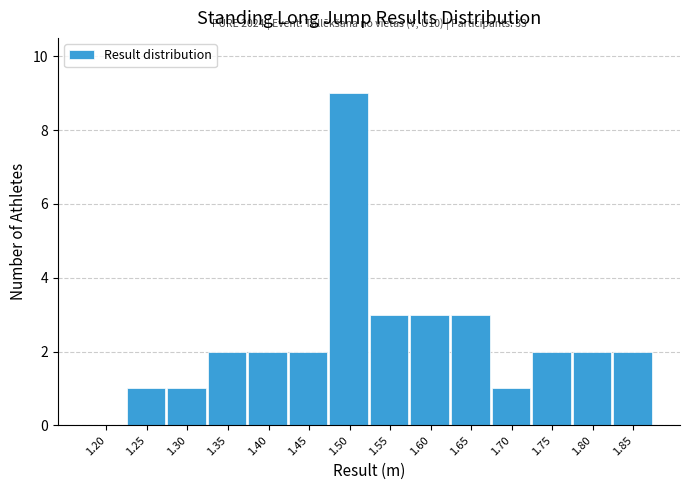

Reading left to right, list all the values displayed in this chart.

1.20=0	1.25=1	1.30=1	1.35=2	1.40=2	1.45=2	1.50=9	1.55=3	1.60=3	1.65=3	1.70=1	1.75=2	1.80=2	1.85=2